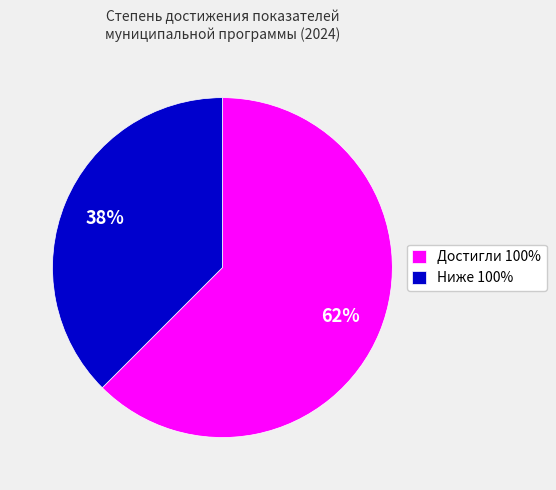

Which slice is the largest?

Достигли 100%